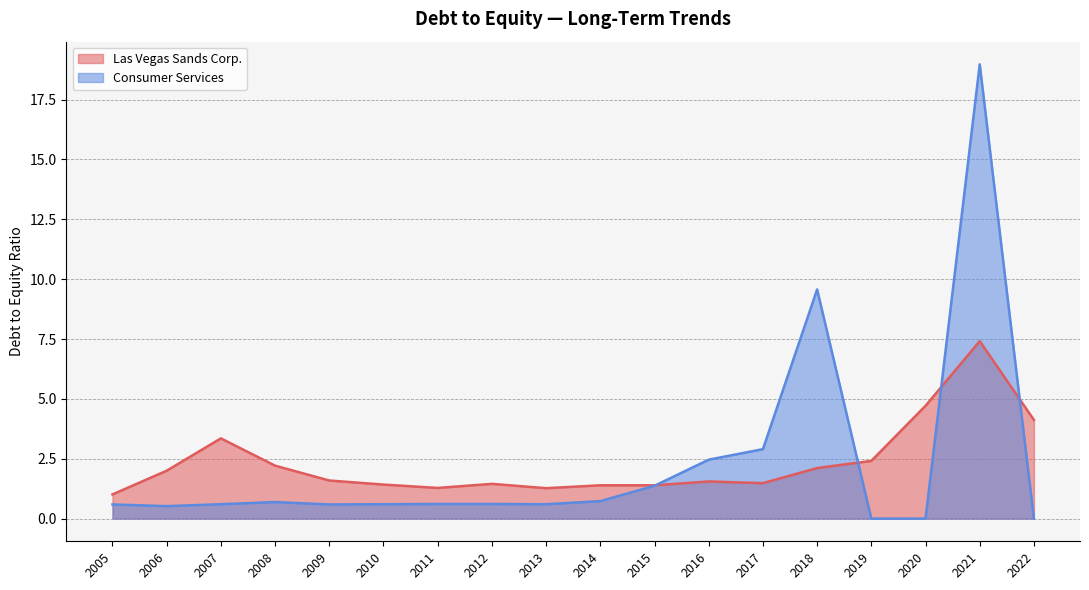

What is the total value across all series at 2022?

4.1